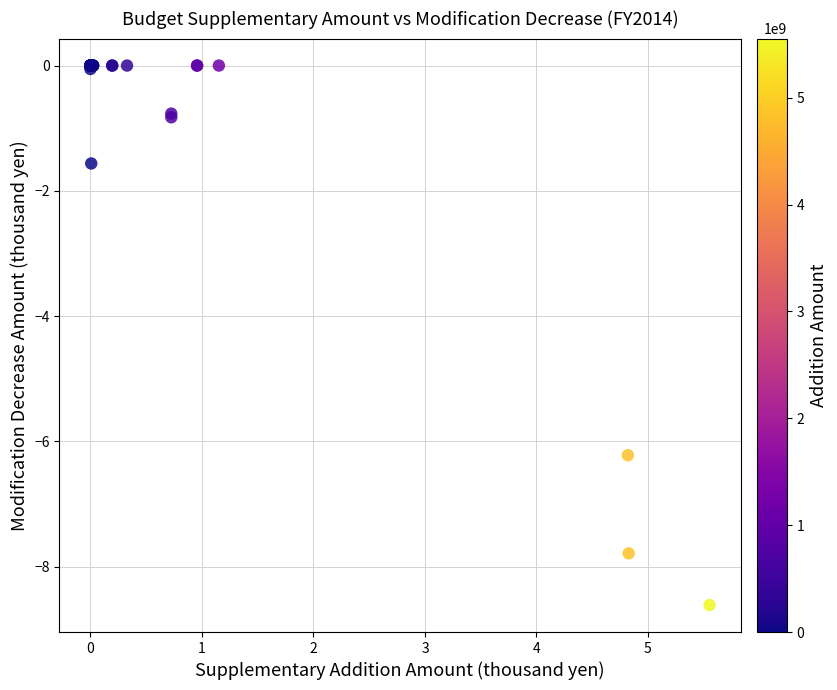

What Y value in the scatter plot is closest to -4?

-6.2